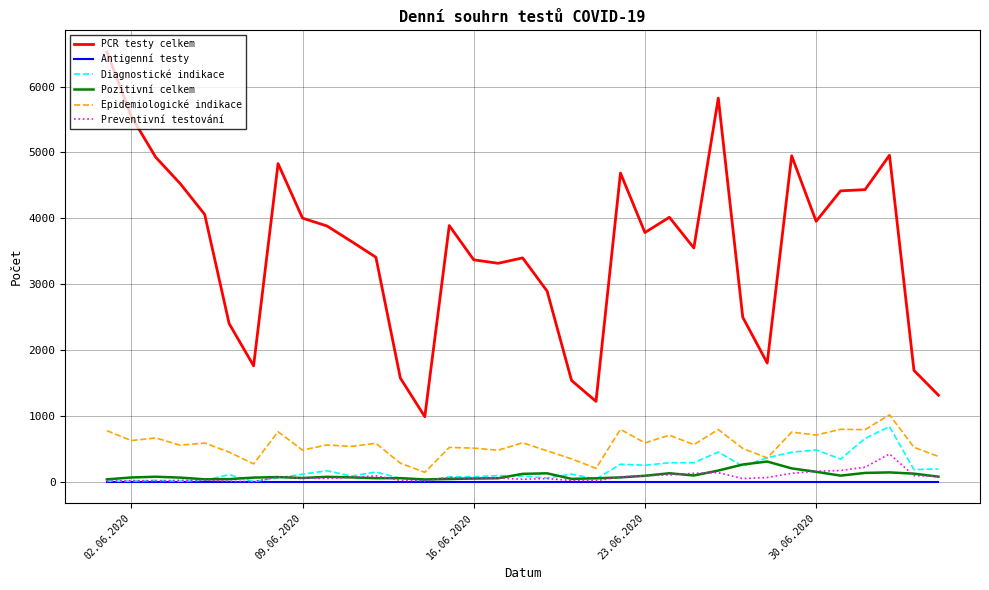

Which series has the largest total across all categories?

PCR testy celkem